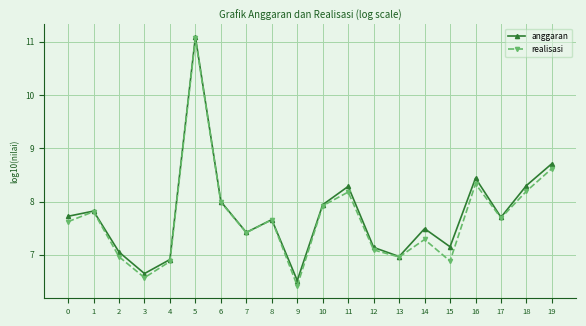

Which series changed the most between 4 and 11?

anggaran